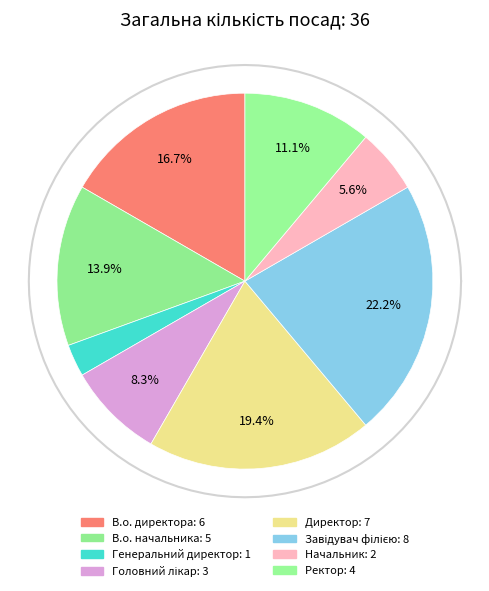

Is there any slice that represents more than half of the pie?

No